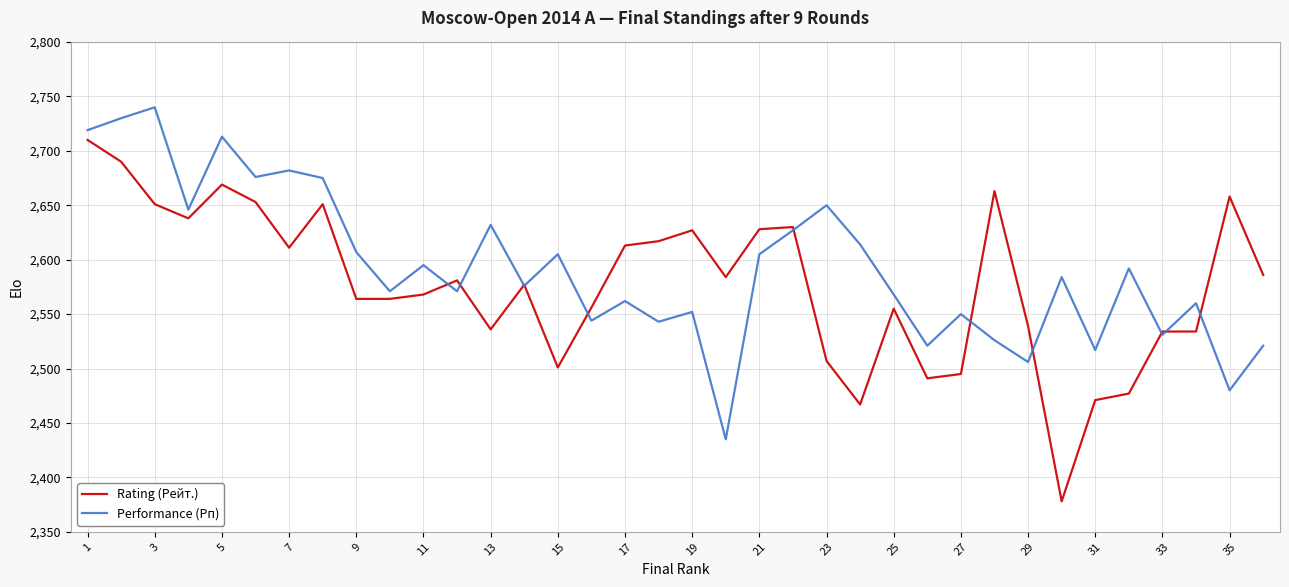

What is the minimum value shown in the chart?

2378